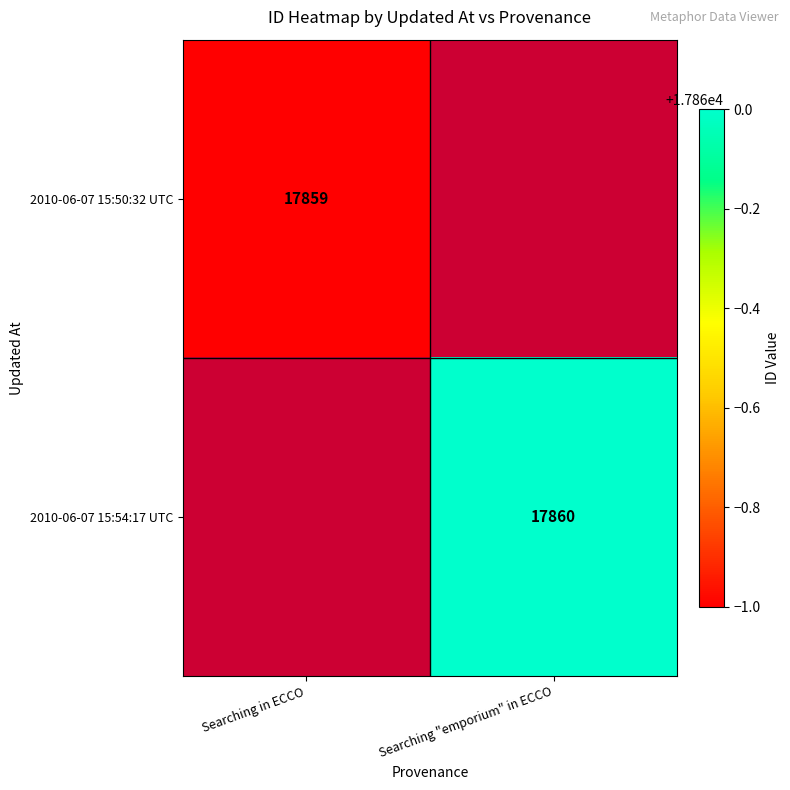

The 2010-06-07 15:54:17 UTC series shows 26550.7 at Searching "emporium" in ECCO. True or false?

False